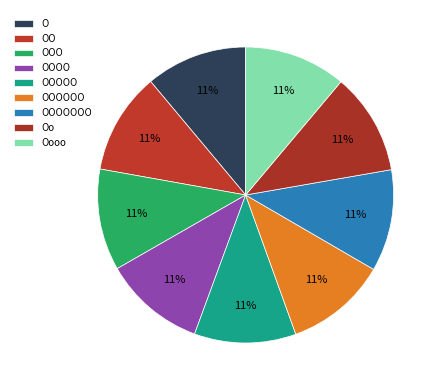

Count the number of slices in the pie.

9